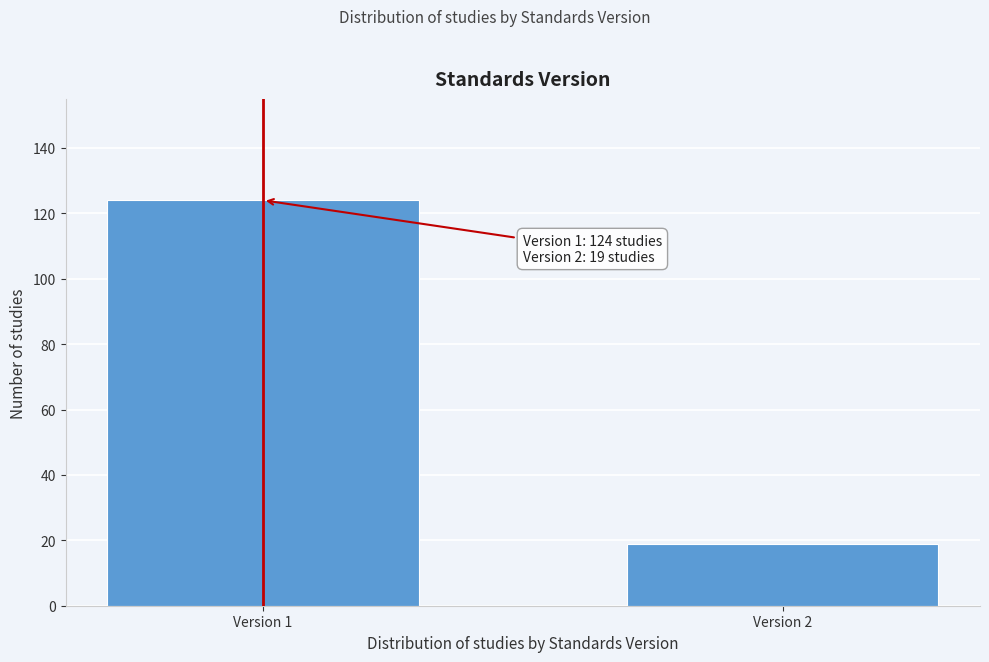

Reading right to left, what are all the values shown in this chart?

19	124